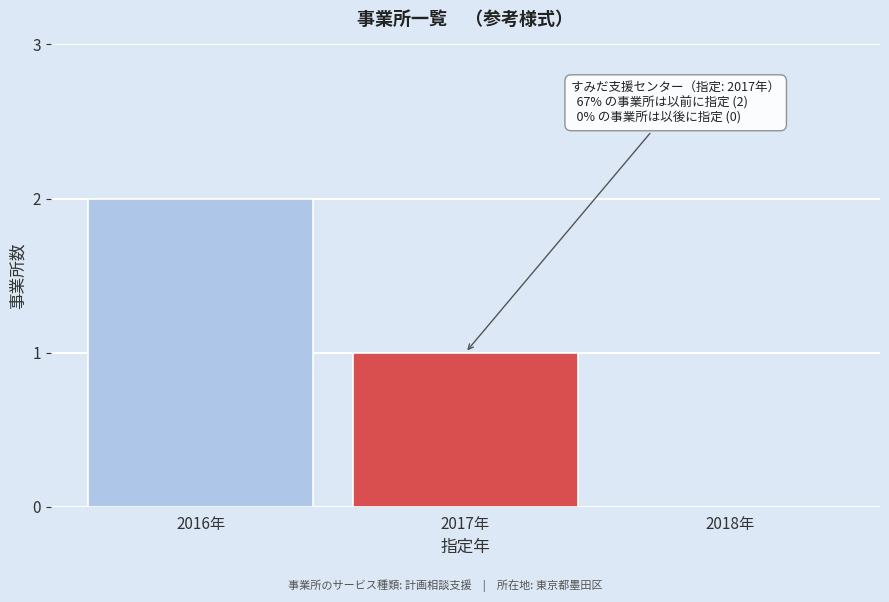

Reading left to right, transcribe all the data shown in this chart.

2016年=2	2017年=1	2018年=0